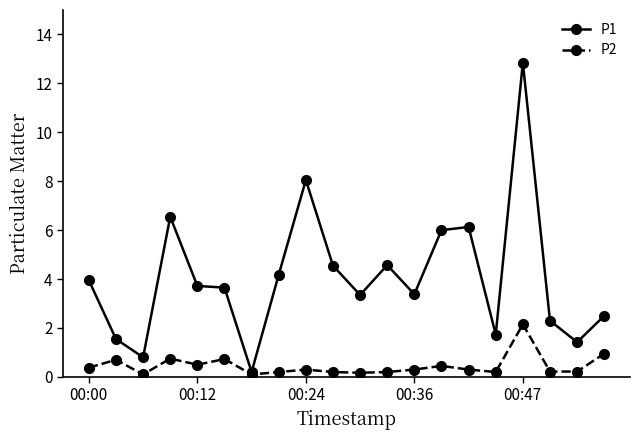

Which series has the widest spread of values?

P1